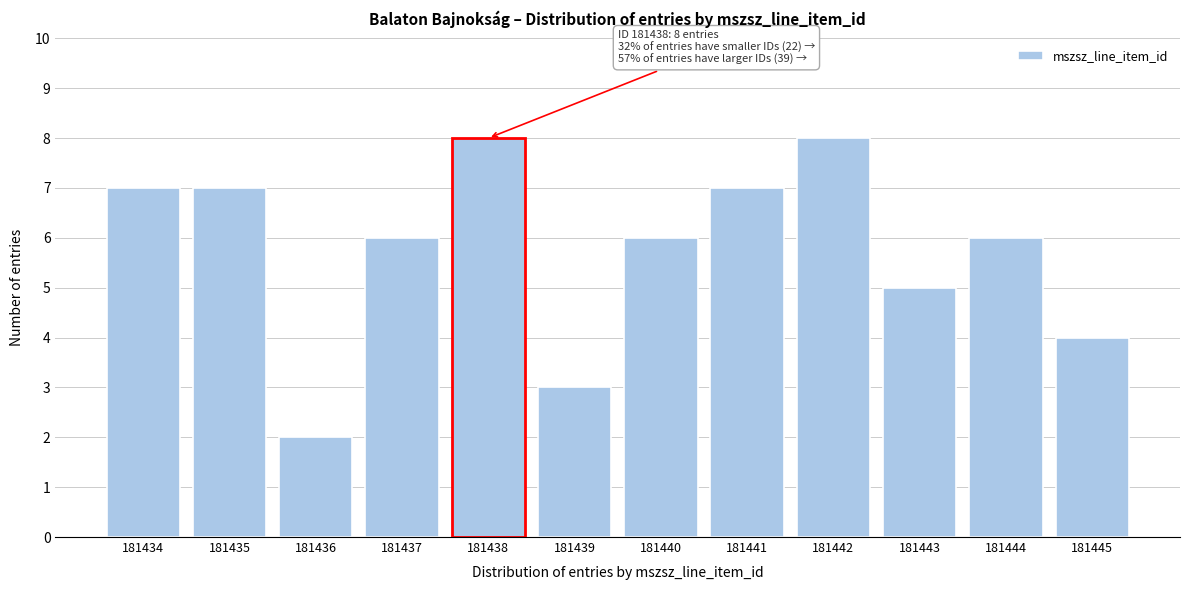

Reading left to right, what are all the values shown in this chart?

181434=7	181435=7	181436=2	181437=6	181438=8	181439=3	181440=6	181441=7	181442=8	181443=5	181444=6	181445=4